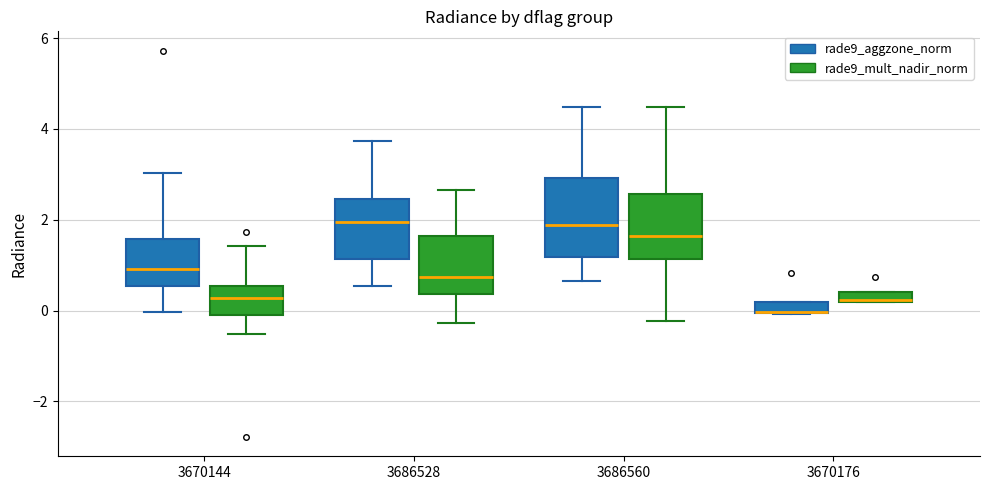

Where is the upper edge of the box for 3670144 (rade9_aggzone_norm) on the y-axis? The values are not printed on the chart, so give them approximately, as read against the axis.

1.6